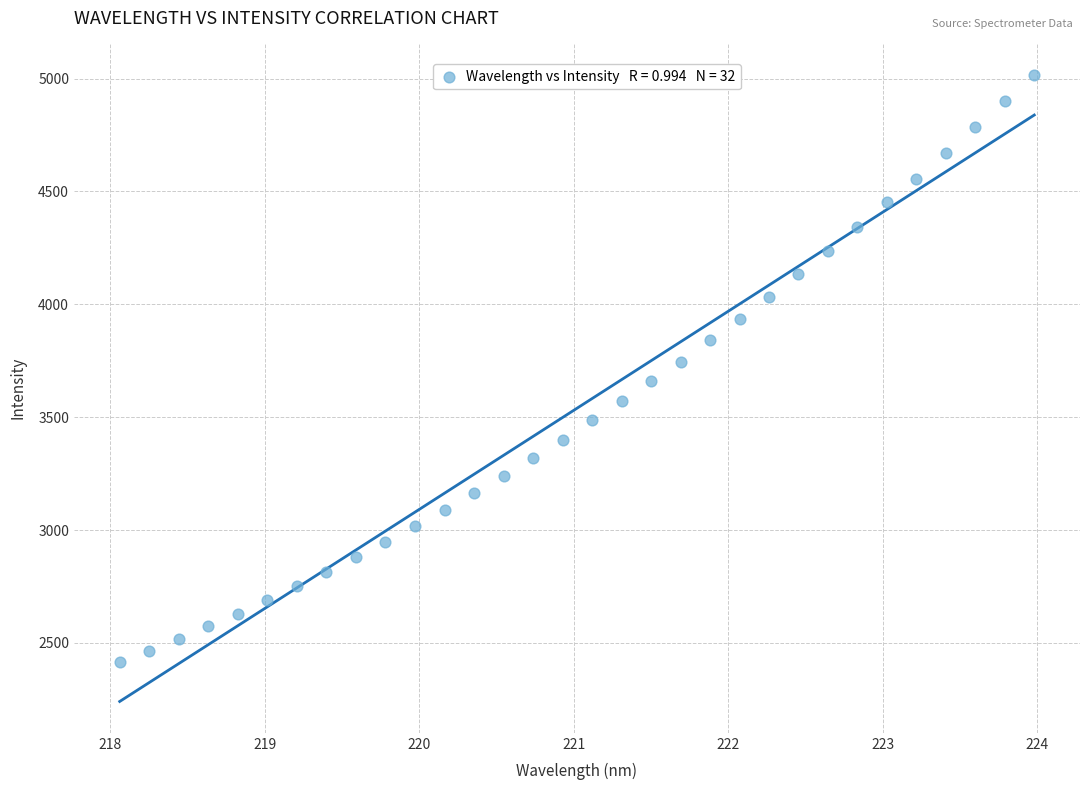

What is the range of X values (max minus min)?

5.9